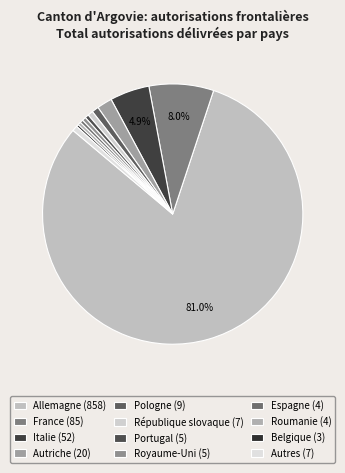

True or false: France accounts for 17% of the total.

False